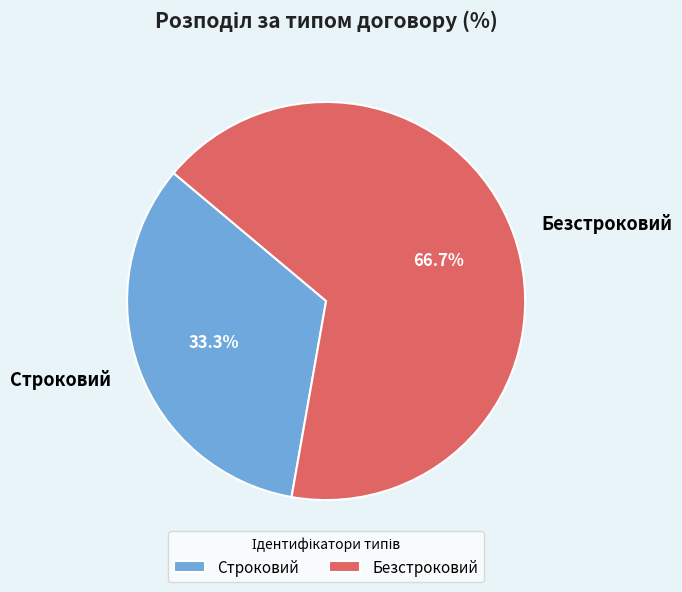

What is the ratio of the value at Безстроковий to the value at Строковий?

2.0